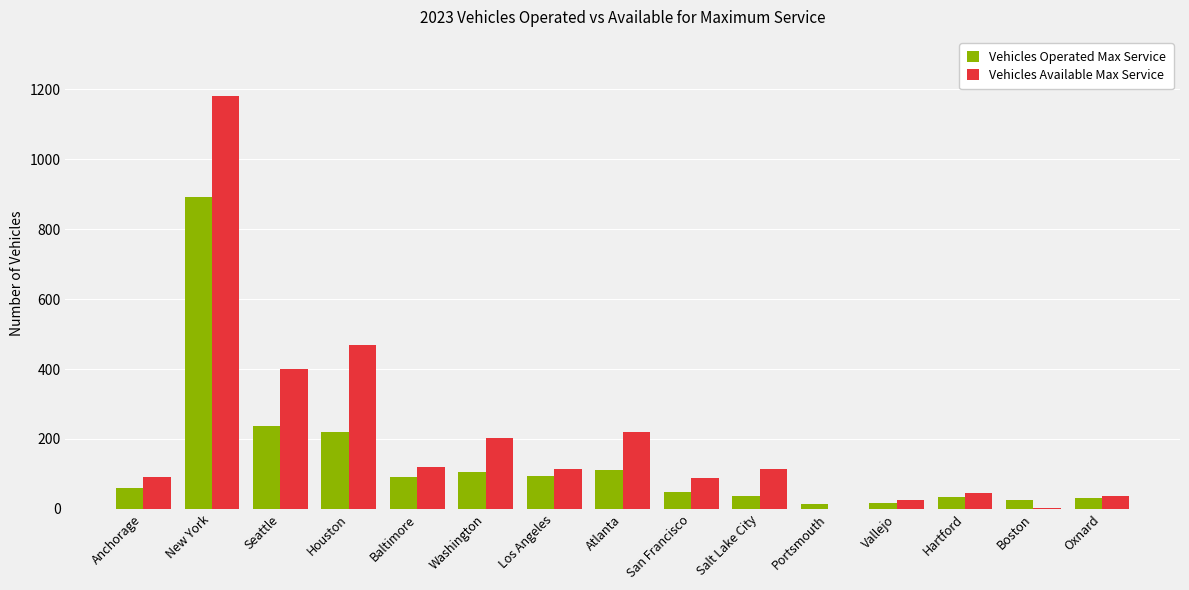

Which category has the highest value across all series?

New York